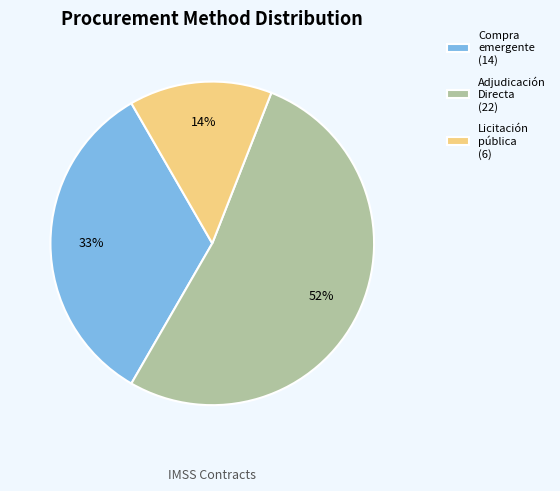

True or false: Licitación pública (6) accounts for 14% of the total.

True